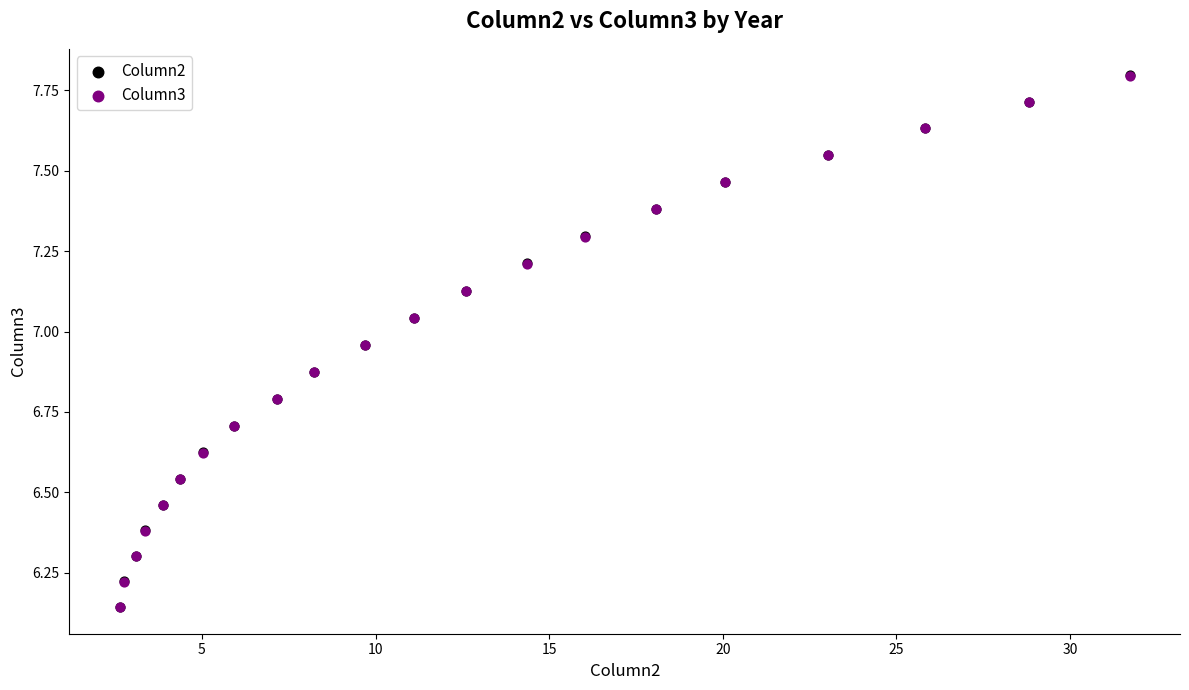

What are all the series names shown in the legend?

Column2, Column3